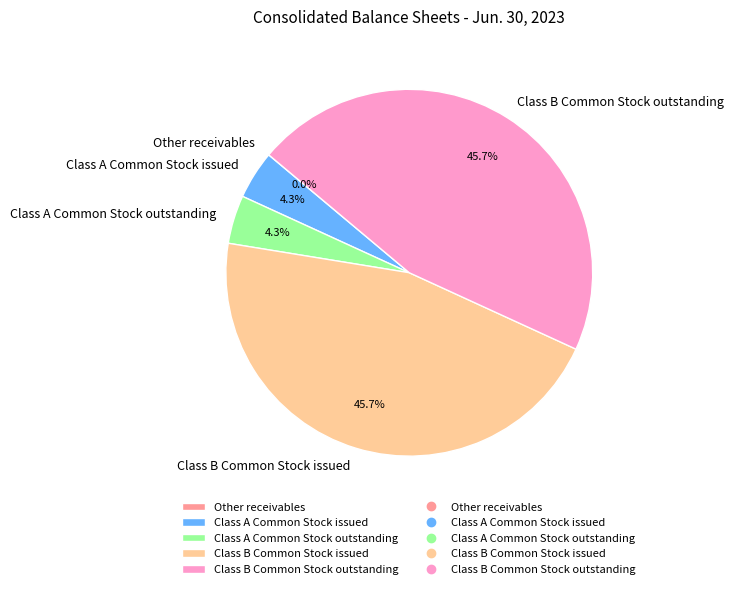

Does Class B Common Stock issued account for over 50% of the chart?

No